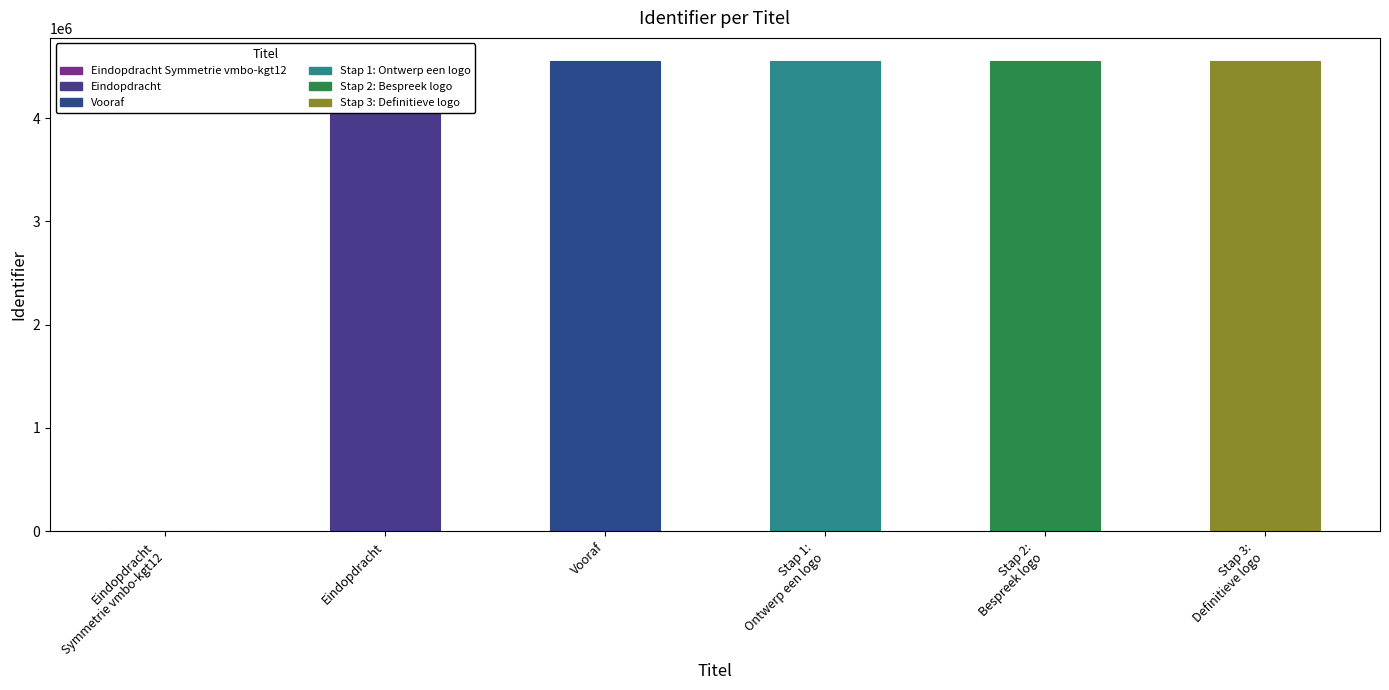

How many categories are shown in the chart?

6